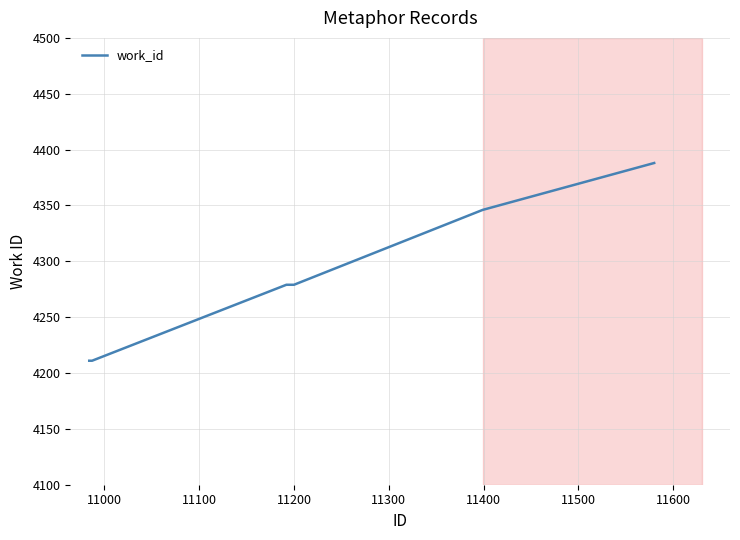

What is the average value?

4276